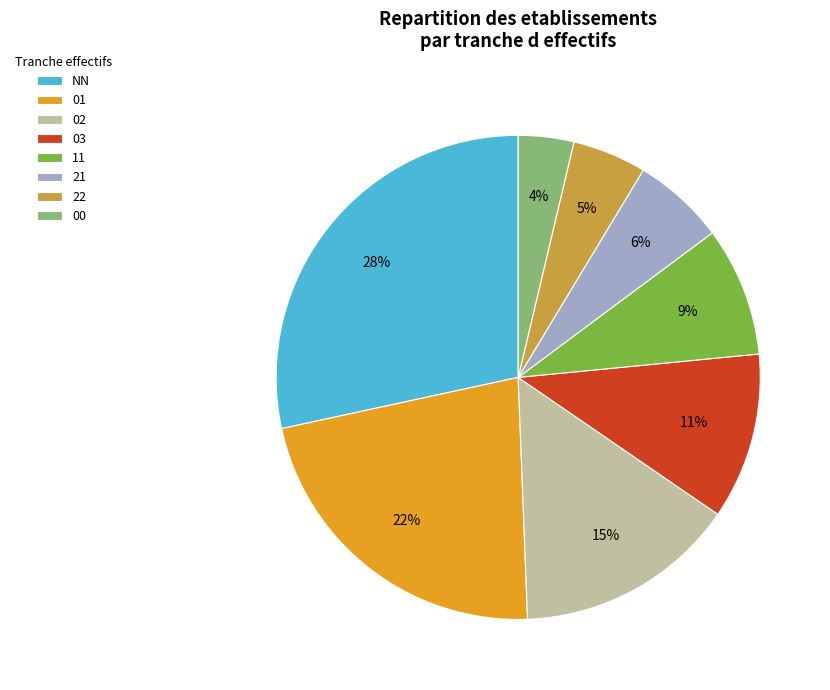

To the nearest percent, what percentage of the pie is 22?

5%